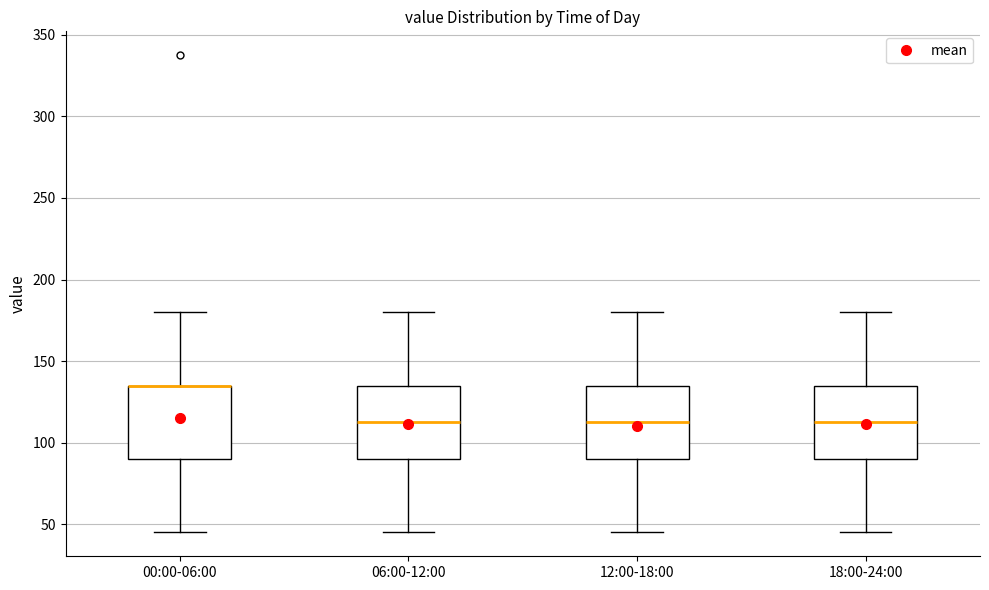

Where does the upper whisker of the box for 06:00-12:00 end on the y-axis? The values are not printed on the chart, so give them approximately, as read against the axis.

180